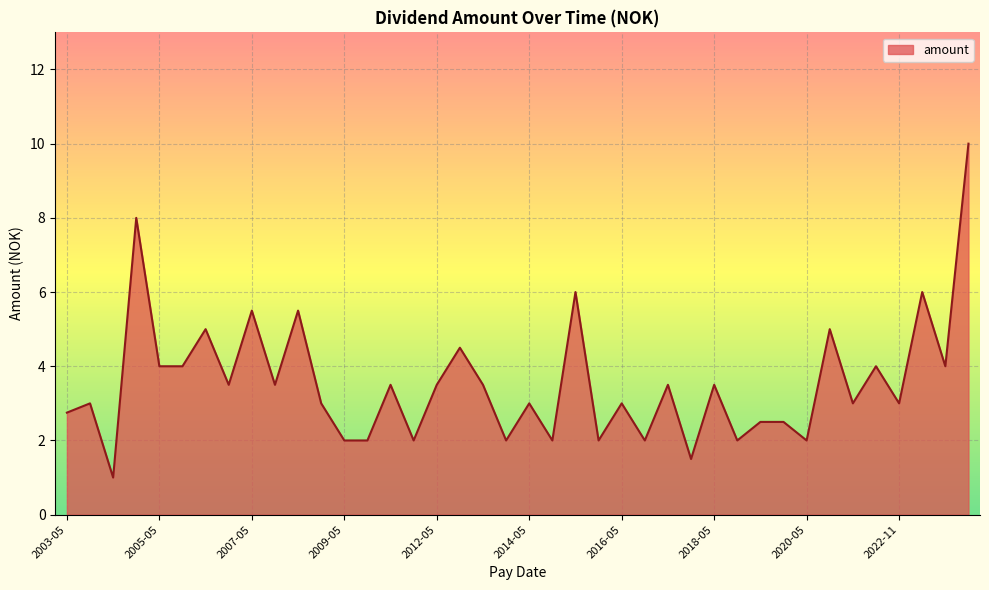

Does the chart display data point markers on the line(s)?

No